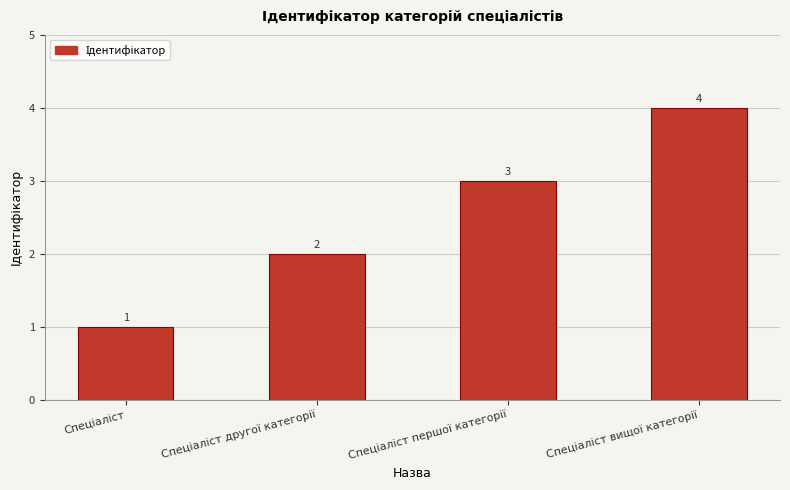

What is the maximum value shown in the chart?

4